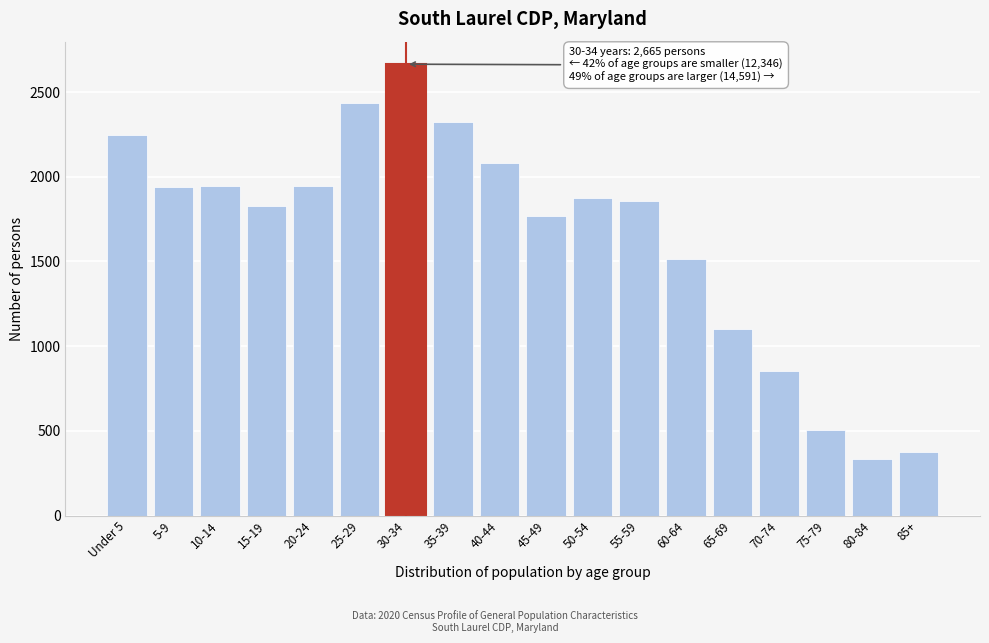

Approximately how many times larger is the value at 20-24 compared to 50-54?

1.0